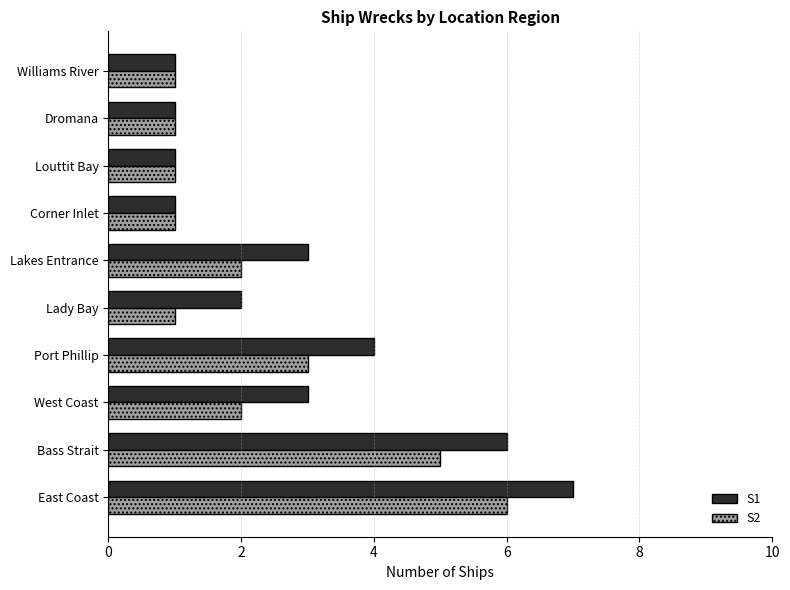

Rank the series by their average value, from lowest to highest.

S2, S1